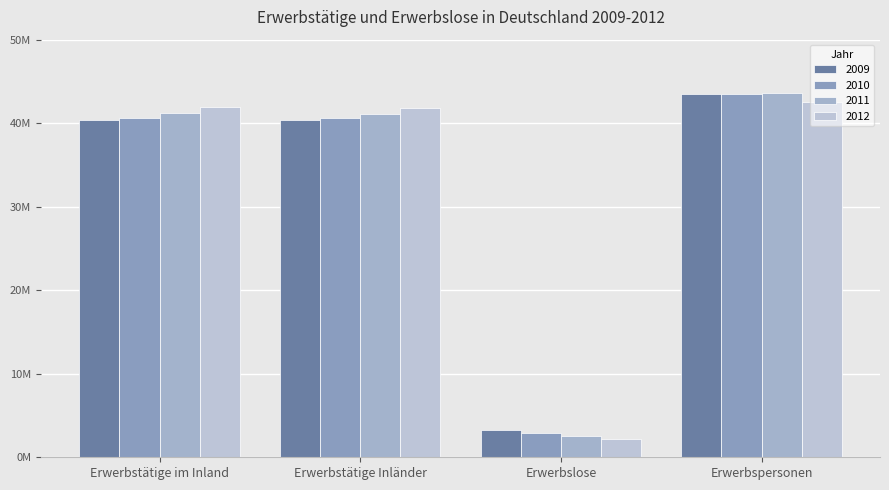

Which has a higher value, Erwerbslose or Erwerbstätige im Inland?

Erwerbstätige im Inland